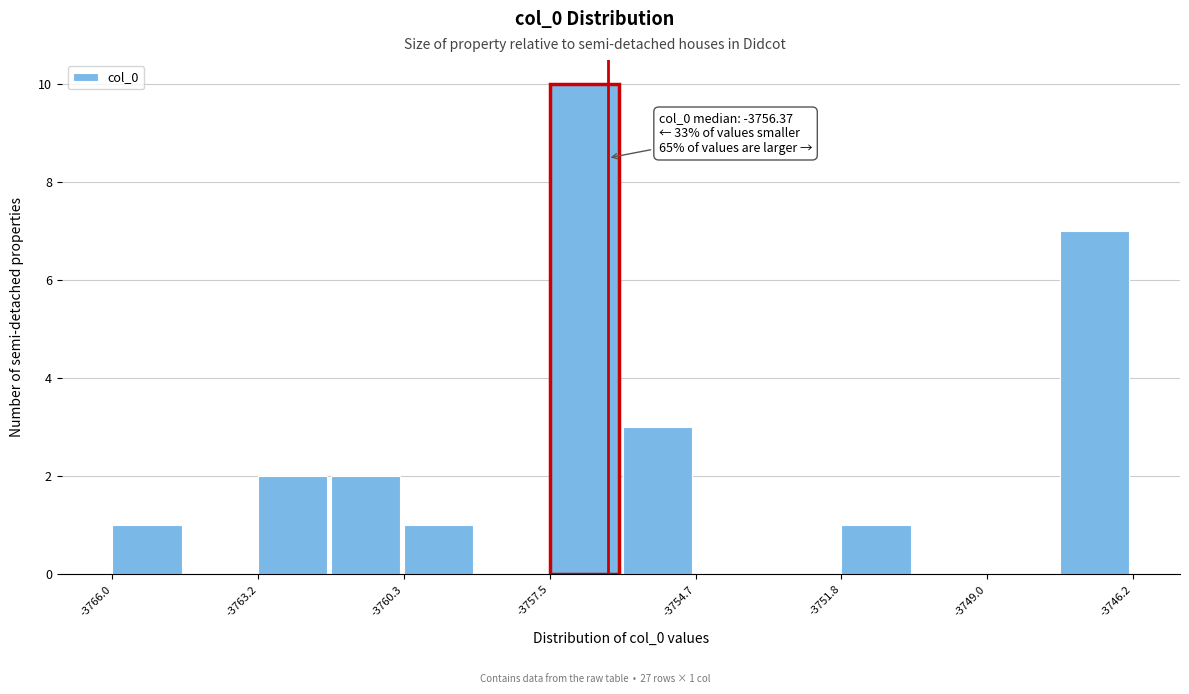

Read against the x-axis, roughly where is the centre of the tallest bar?

-3757.0